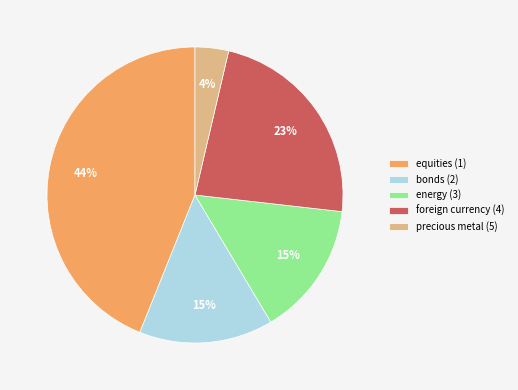

What is the smallest slice in the pie chart?

precious metal (5)